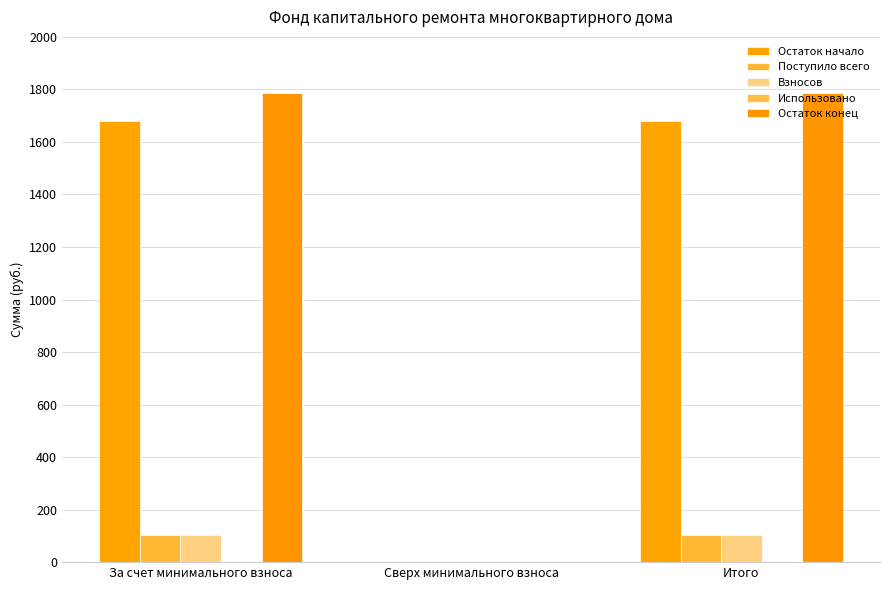

Which series has the largest total across all categories?

Остаток конец